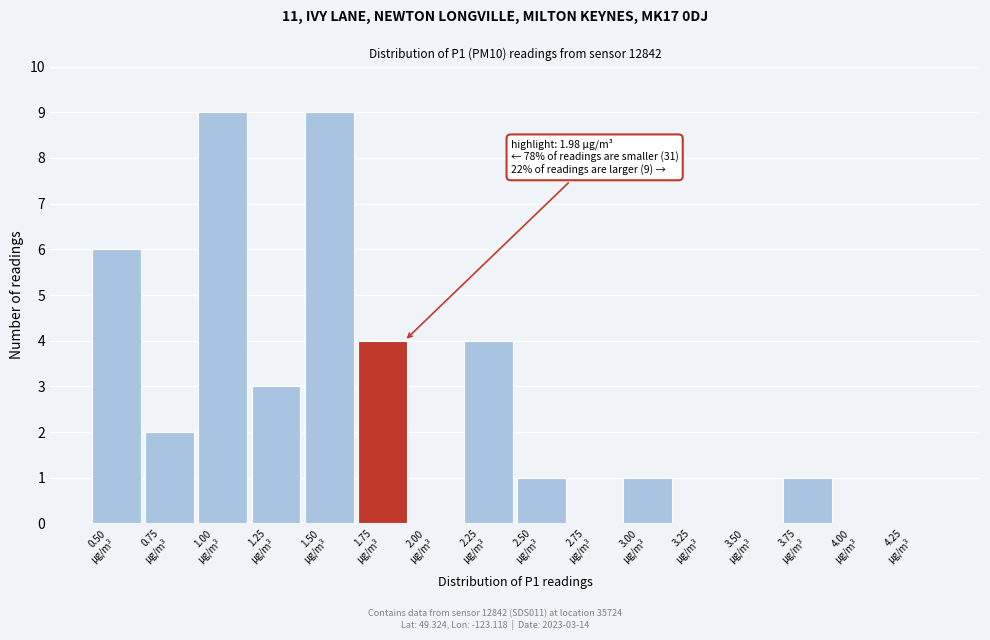

What is the sum of all values?

40